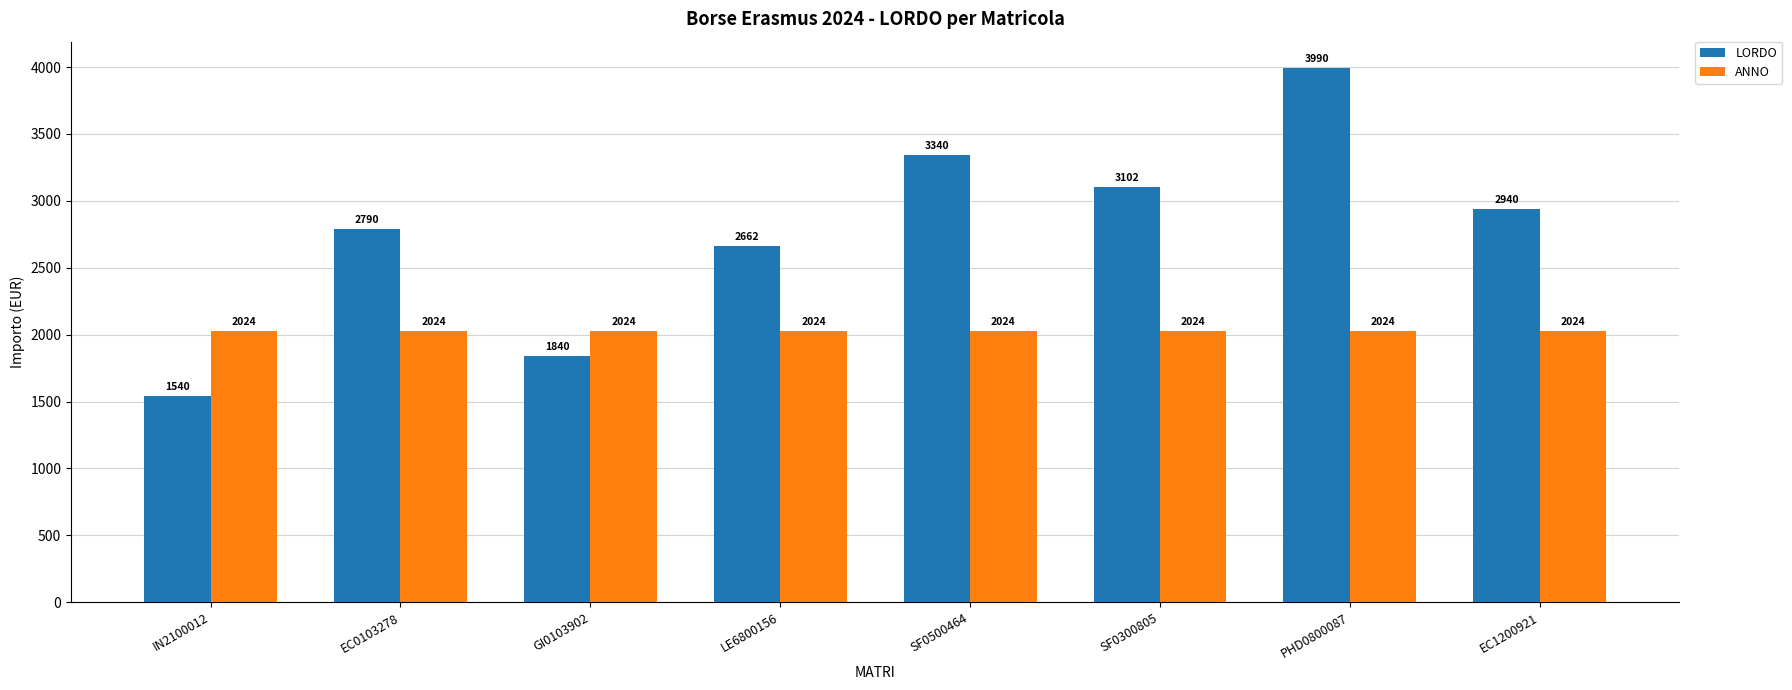

Is it true that ANNO equals 2024 at PHD0800087?

True